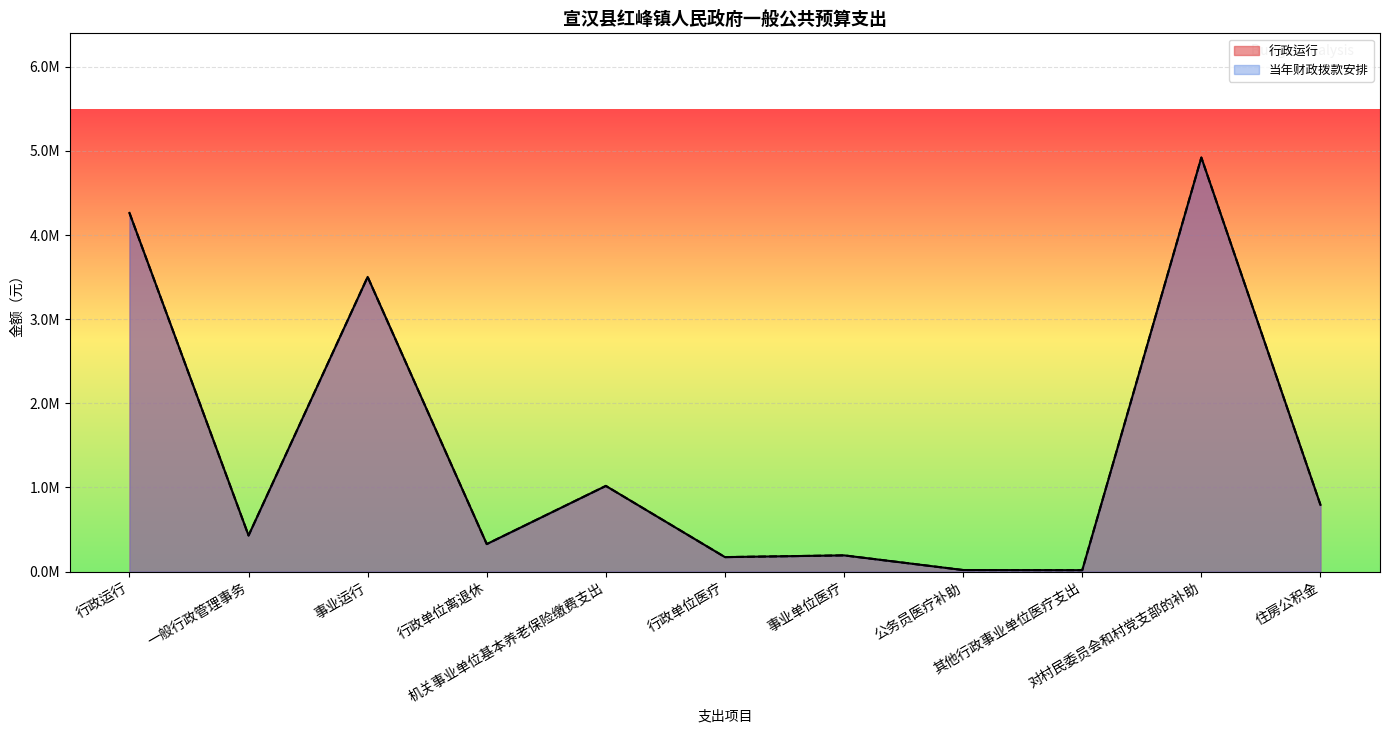

Reading left to right, list all the values displayed in this chart.

行政运行: 4263108.0	429000.0	3502533.0	327000.0	1018403.0	172092.0	192880.0	18600.0	16707.0	4921240.2	793084.0
当年财政拨款安排: 4263108.0	429000.0	3502533.0	327000.0	1018403.0	172092.0	192880.0	18600.0	16707.0	4921240.2	793084.0